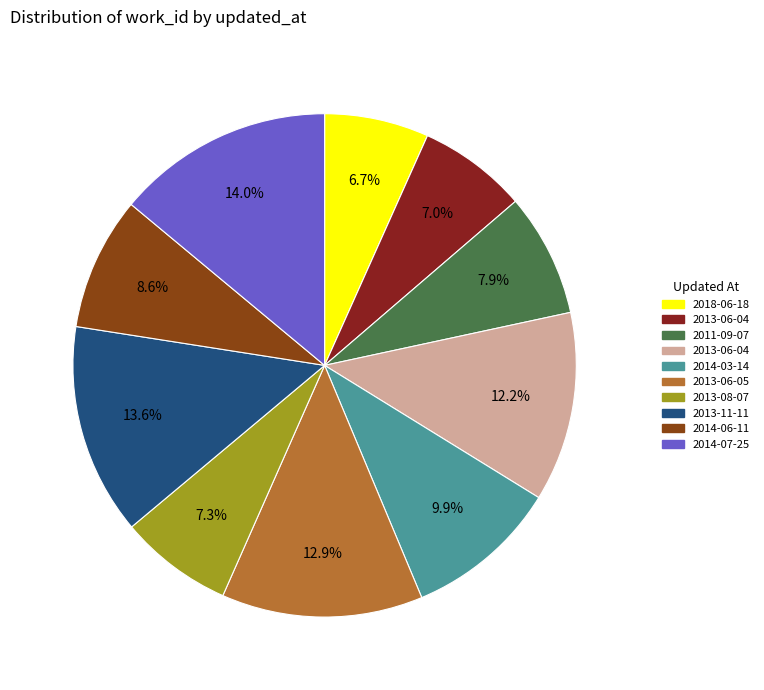

How many segments does this pie chart have?

10